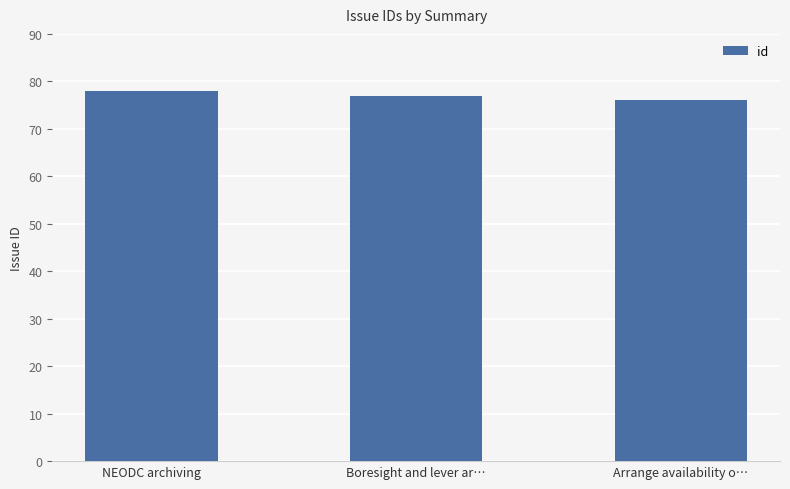

What is the difference between the maximum and minimum values?

2